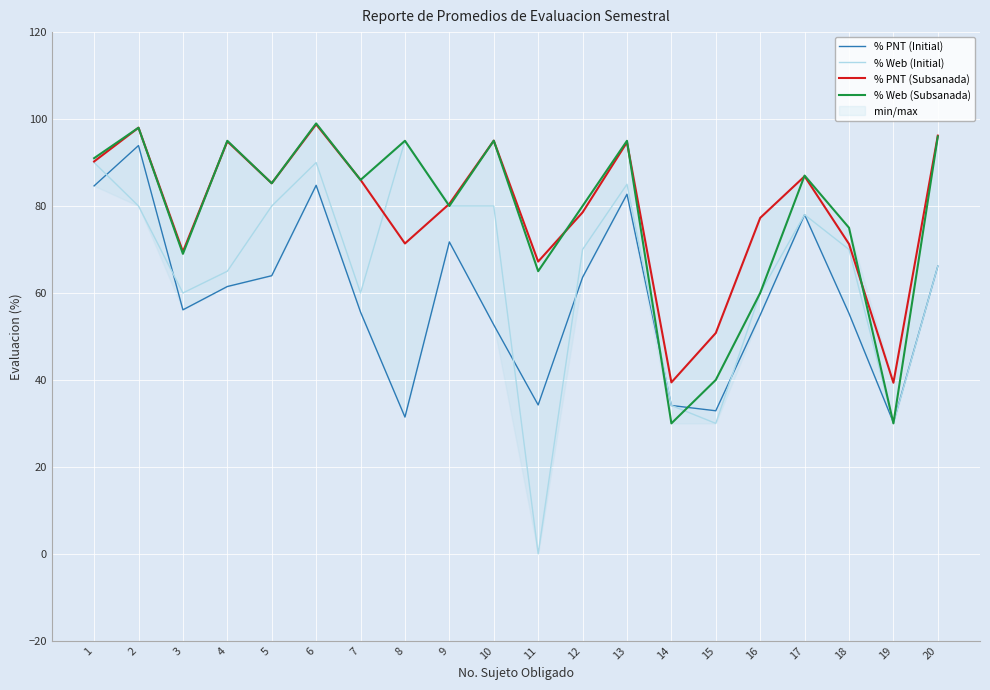

Rank the series by their maximum value, from highest to lowest.

% Web (Subsanada), % PNT (Subsanada), % Web (Initial), % PNT (Initial)